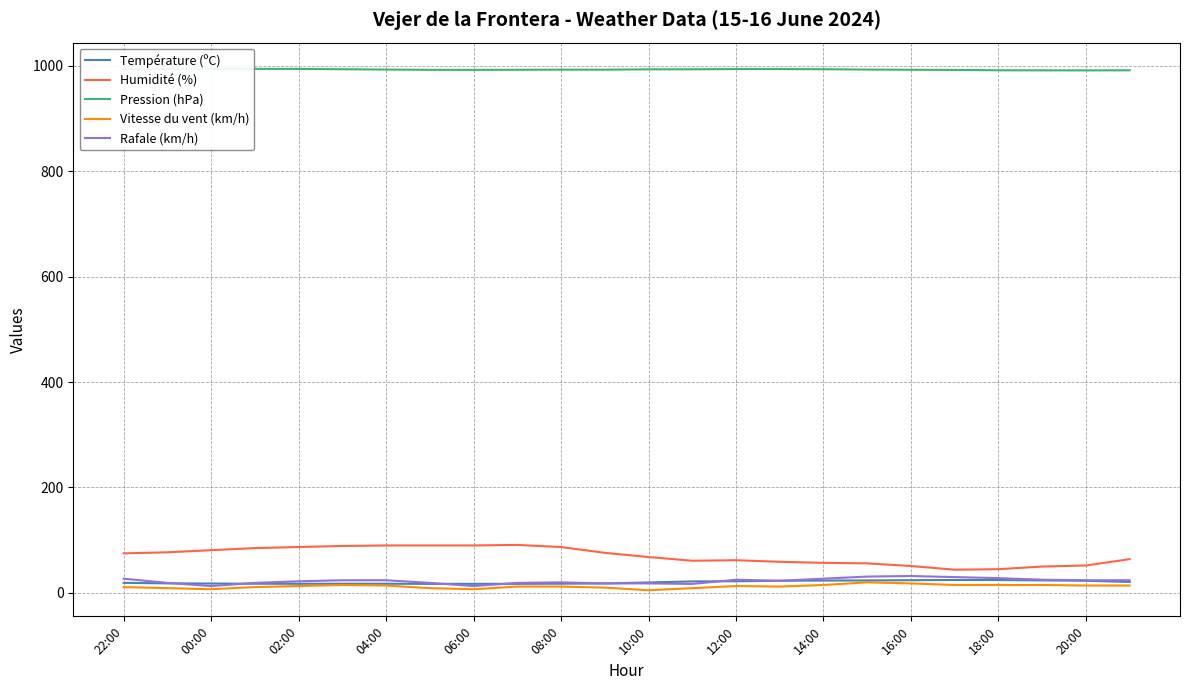

The Rafale (km/h) series shows 18.0 at 10:00. True or false?

True